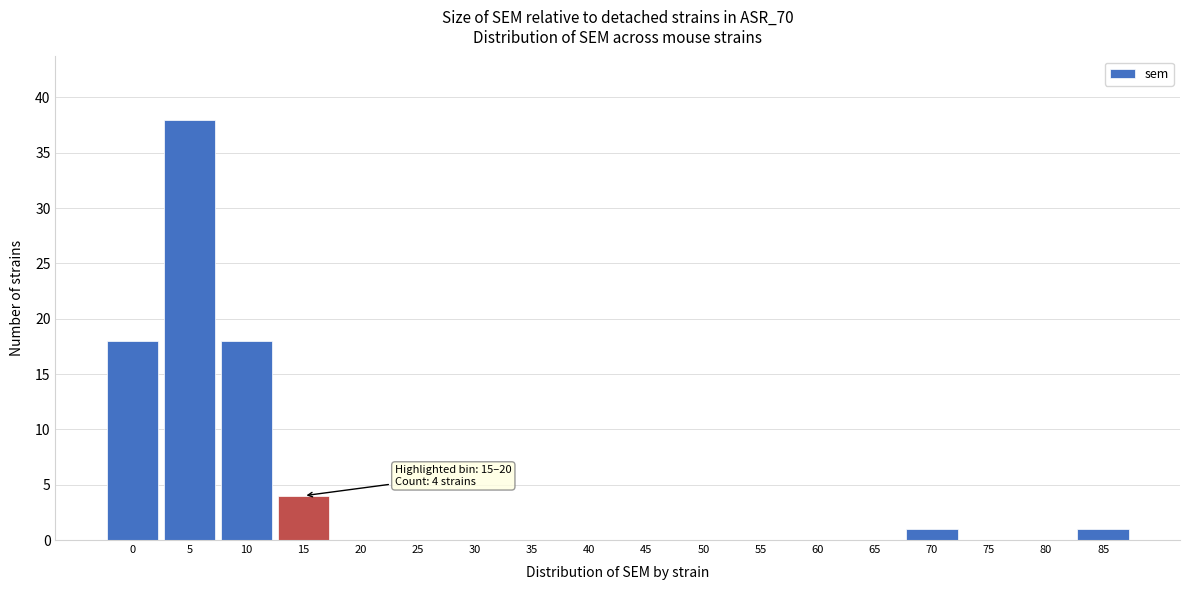

Reading left to right, what are all the values shown in this chart?

0=18	5=38	10=18	15=4	20=0	25=0	30=0	35=0	40=0	45=0	50=0	55=0	60=0	65=0	70=1	75=0	80=0	85=1